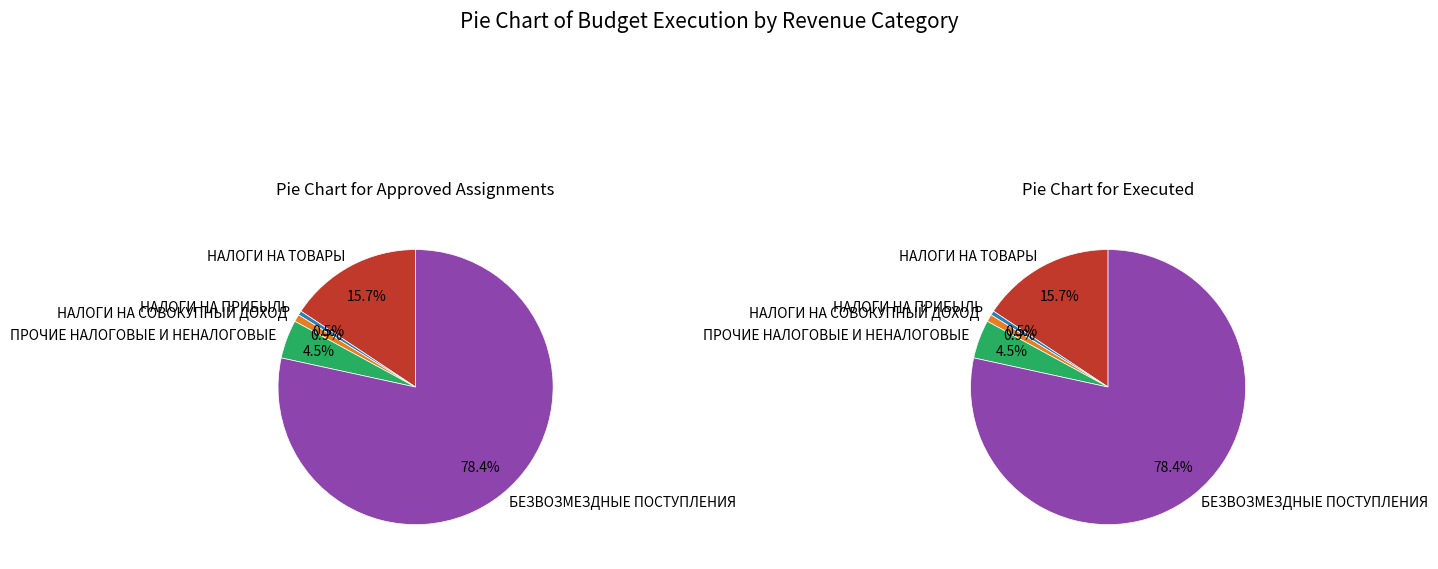

Which has a higher value, НАЛОГИ НА ТОВАРЫ or НАЛОГИ НА ПРИБЫЛЬ?

НАЛОГИ НА ТОВАРЫ